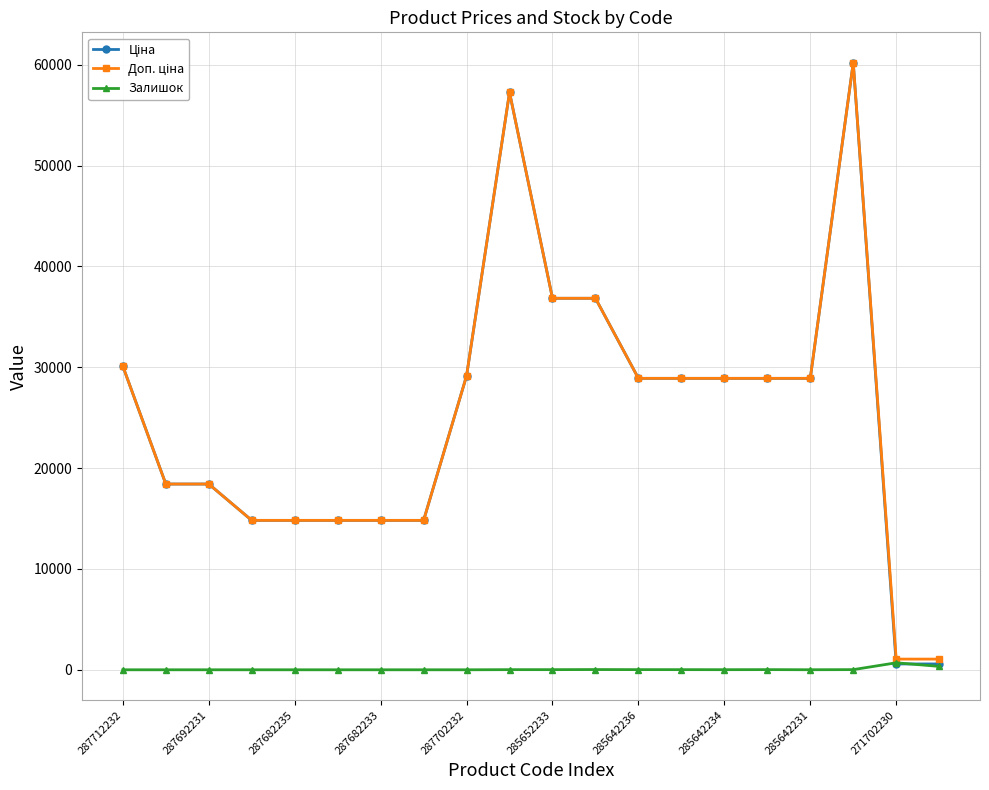

What is the greatest value displayed?

60205.6